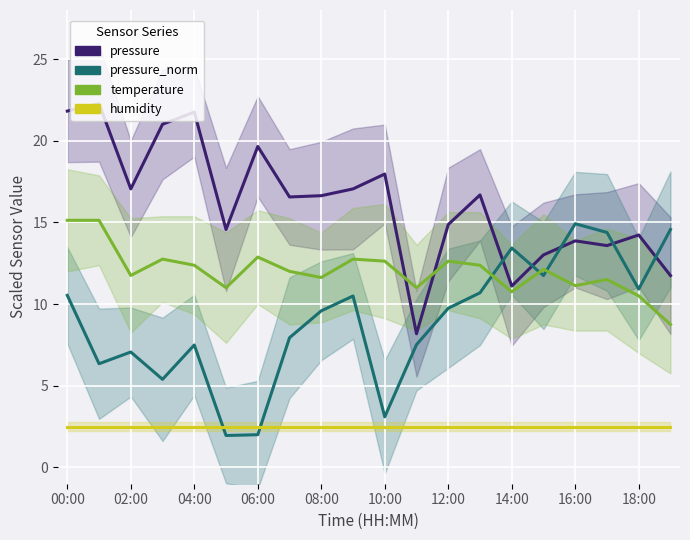

Between 10:00 and 11, which is larger?

10:00